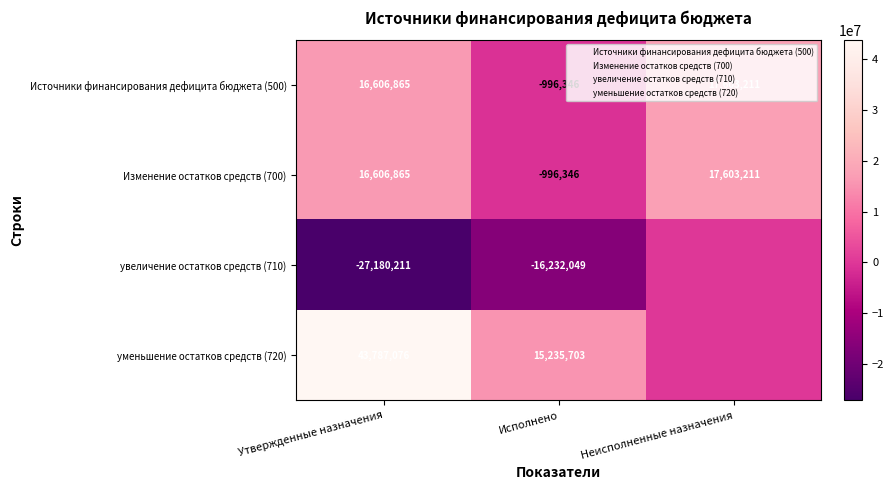

How many values in Источники финансирования дефицита бюджета (500) are below zero?

1